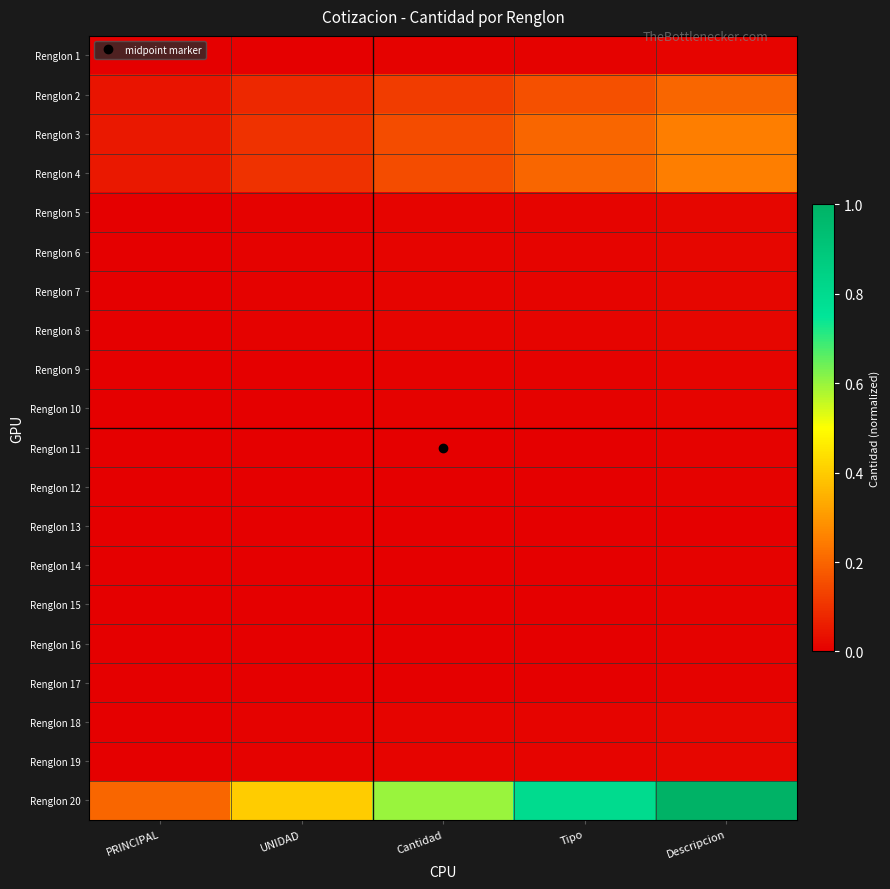

Rank the series by their maximum value, from lowest to highest.

Renglon 13, Renglon 11, Renglon 12, Renglon 14, Renglon 15, Renglon 16, Renglon 17, Renglon 1, Renglon 9, Renglon 10, Renglon 5, Renglon 6, Renglon 7, Renglon 8, Renglon 18, Renglon 19, Renglon 2, Renglon 3, Renglon 4, Renglon 20